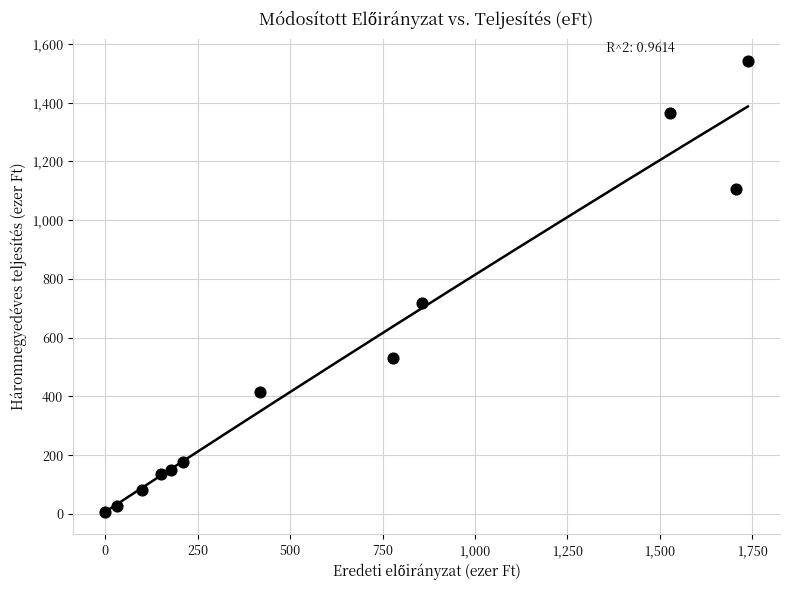

What Y value in the scatter plot is closest to 774?

718.9